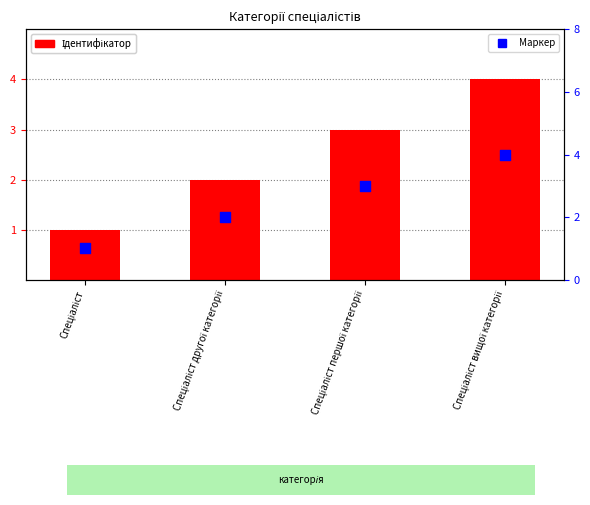

Which series contains the lowest Y value?

Ідентифікатор